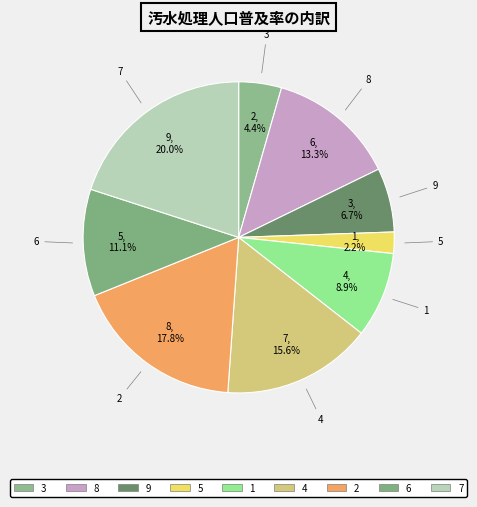

To the nearest percent, what is the difference between the 7 and 1 slice percentages?

11%